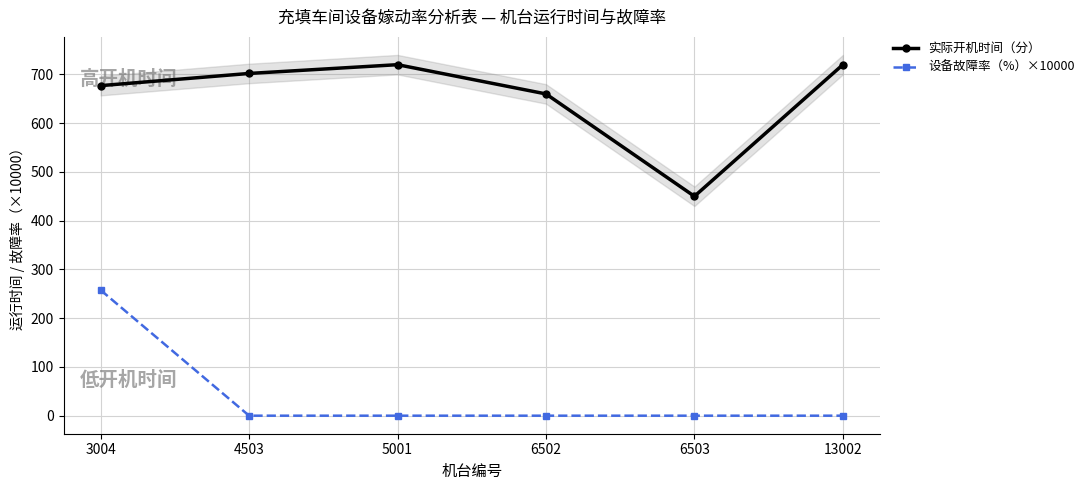

True or false: 实际开机时间（分） and 设备故障率（%）×10000 intersect in this chart.

False